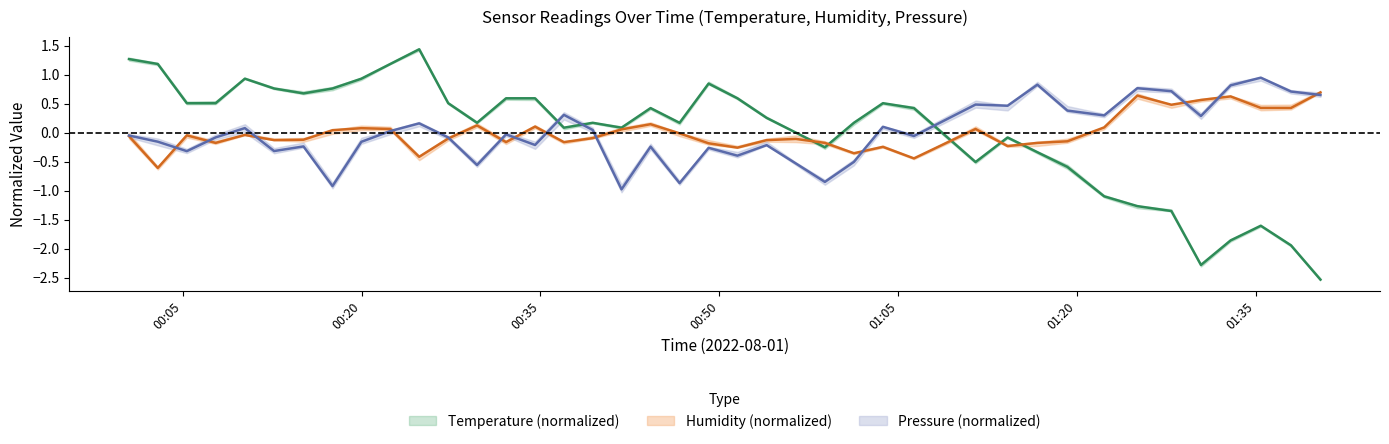

Reading left to right, what are all the values shown in this chart?

temperature: 1.3	1.2	0.5	0.5	0.9	0.8	0.7	0.8	0.9	1.2	1.4	0.5	0.2	0.6	0.6	0.1	0.2	0.1	0.4	0.2	0.8	0.6	0.3	0.0	-0.3	0.2	0.5	0.4	-0.5	-0.1	-0.3	-0.6	-1.1	-1.3	-1.4	-2.3	-1.9	-1.6	-1.9	-2.5
humidity: -0.1	-0.6	-0.0	-0.2	-0.0	-0.1	-0.1	0.0	0.1	0.1	-0.4	-0.1	0.1	-0.2	0.1	-0.2	-0.1	0.1	0.1	-0.0	-0.2	-0.3	-0.1	-0.1	-0.2	-0.4	-0.2	-0.4	0.1	-0.2	-0.2	-0.2	0.1	0.6	0.5	0.6	0.6	0.4	0.4	0.7
pressure: -0.1	-0.2	-0.3	-0.1	0.1	-0.3	-0.2	-0.9	-0.2	0.0	0.2	-0.1	-0.6	-0.0	-0.2	0.3	0.0	-1.0	-0.2	-0.9	-0.3	-0.4	-0.2	-0.5	-0.8	-0.5	0.1	-0.1	0.5	0.5	0.8	0.4	0.3	0.8	0.7	0.3	0.8	0.9	0.7	0.6